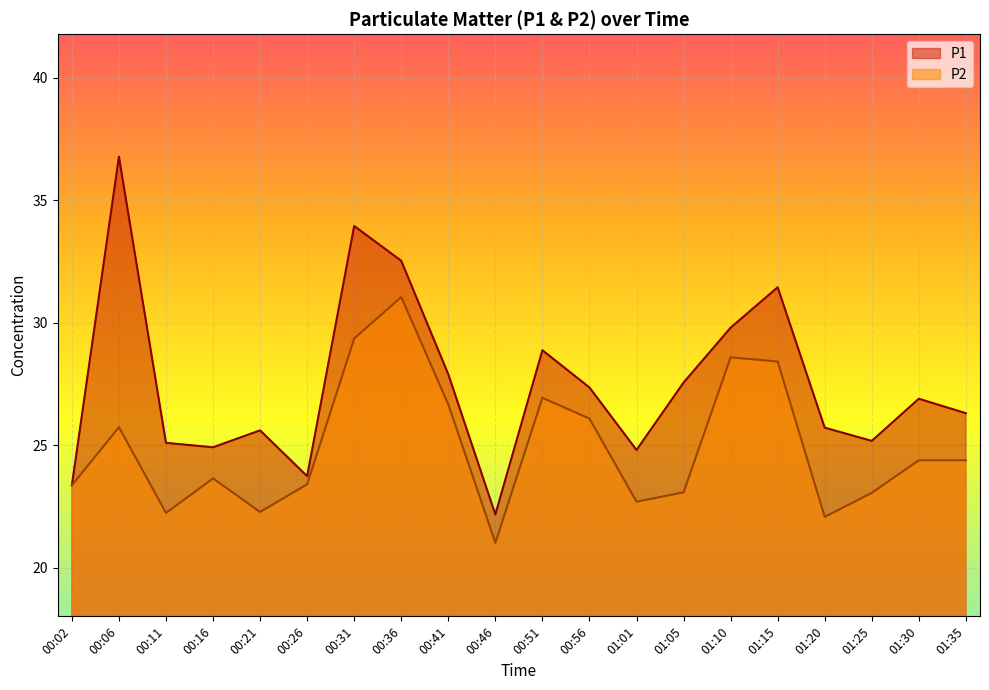

Rank the series by their maximum value, from highest to lowest.

P1, P2